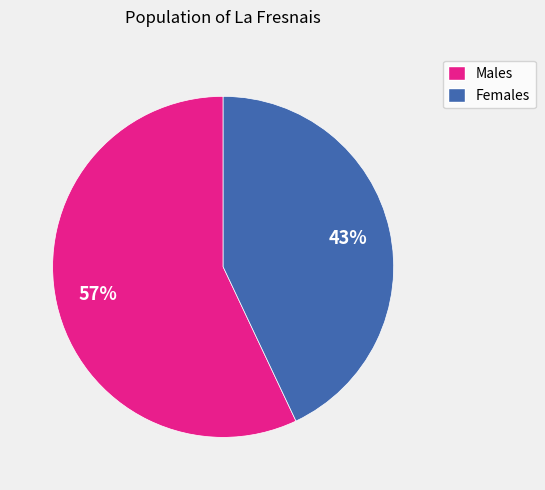

Does any single category account for the majority?

Yes